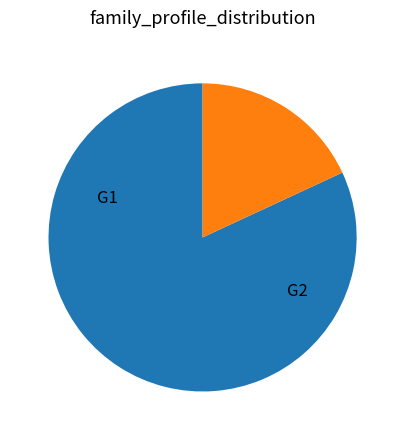

Is there a majority slice in this chart?

Yes